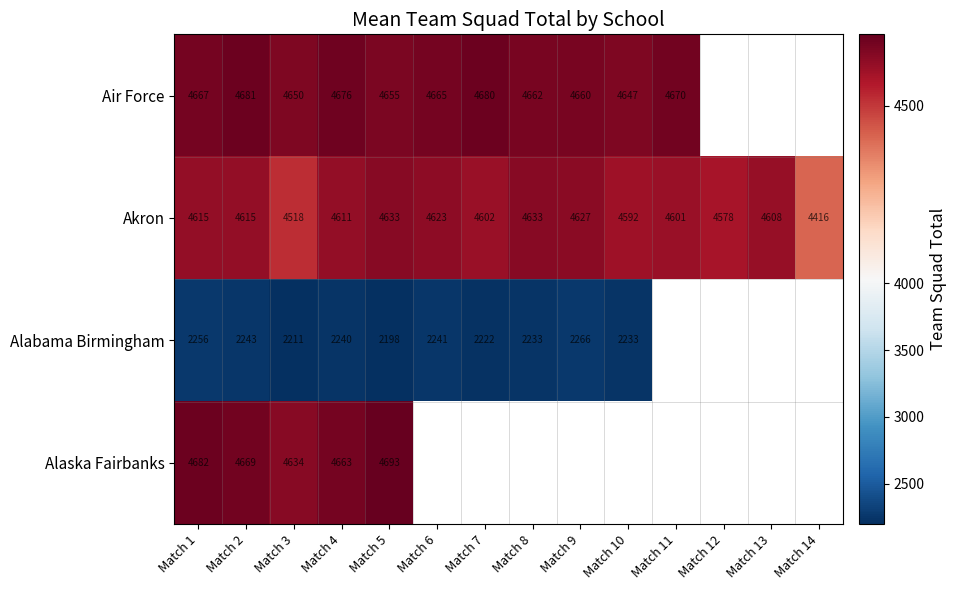

Count the number of categories in the chart.

14